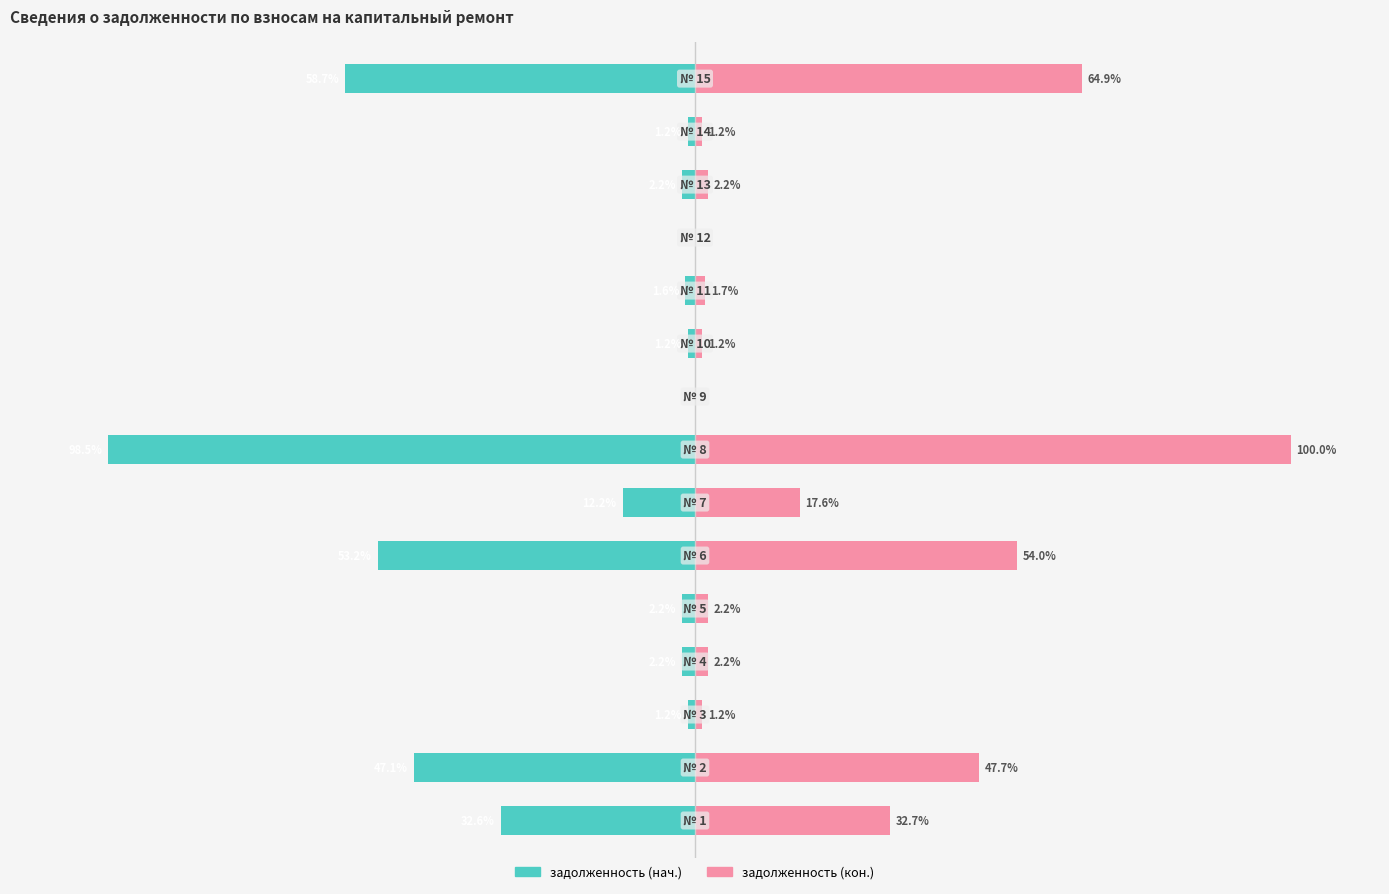

Are the bars grouped side by side (vs. stacked)?

Yes